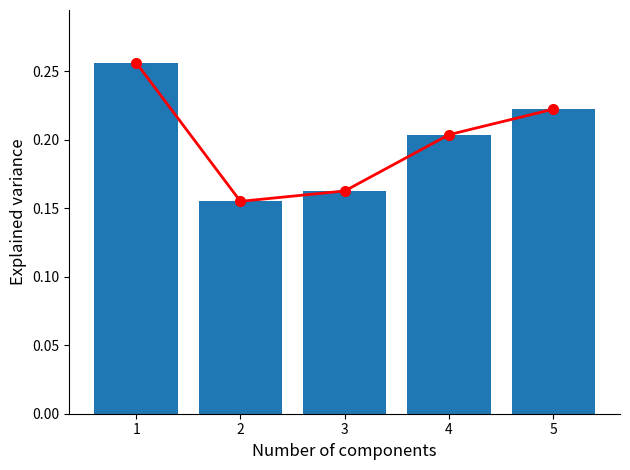

What value does the Variance line series have at 1?

0.3